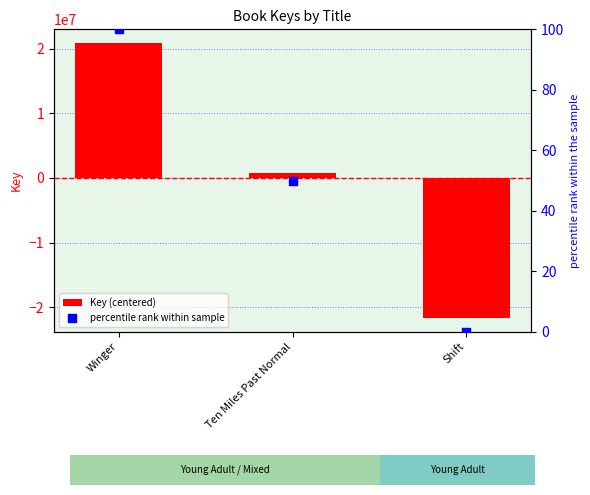

What are all the series names shown in the legend?

Key (centered), percentile rank within sample